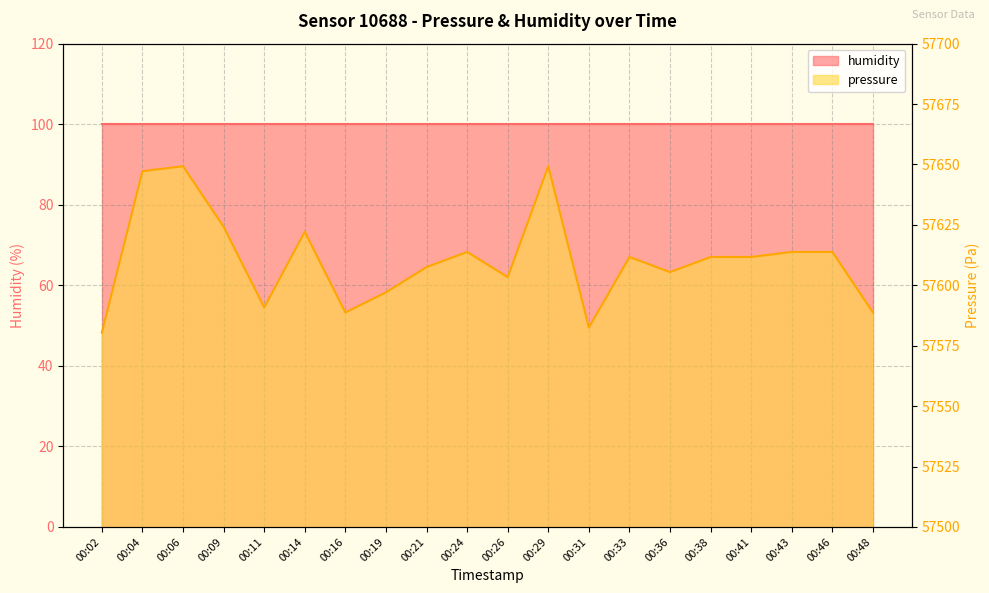

True or false: there are more than 2 points higher than both neighbors.

True